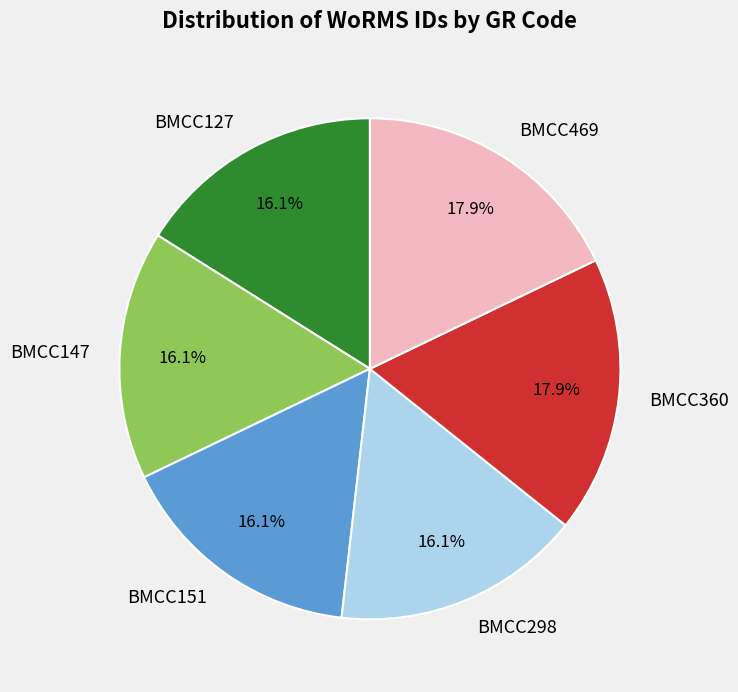

Is there a majority slice in this chart?

No